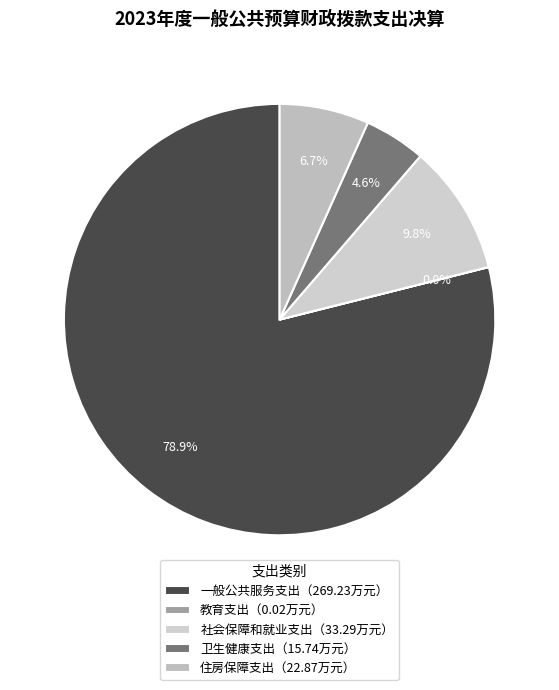

To the nearest percent, what is the difference between the largest and smallest slice percentages?

79%